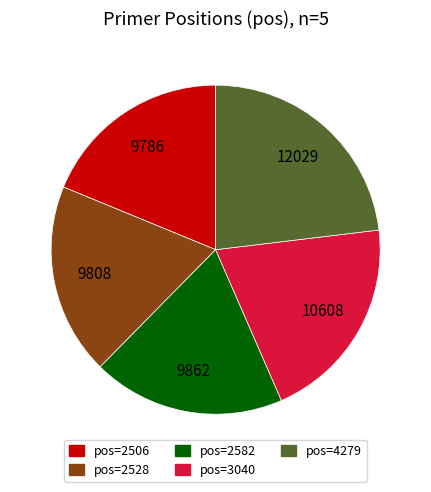

Does any single category account for the majority?

No